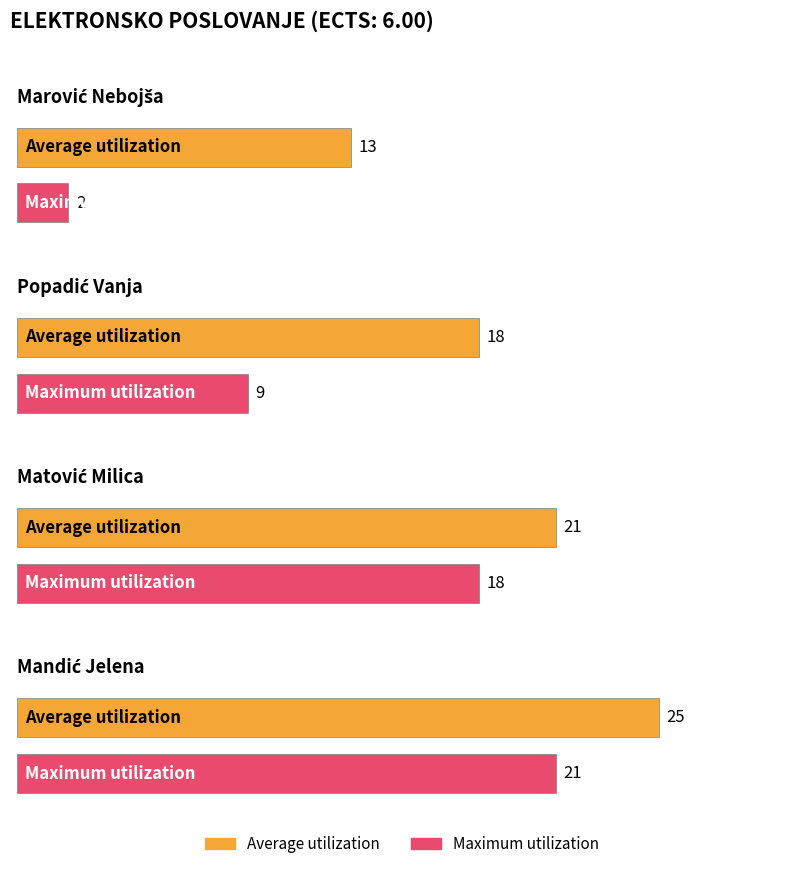

How many data points in Average utilization are above 21?

1